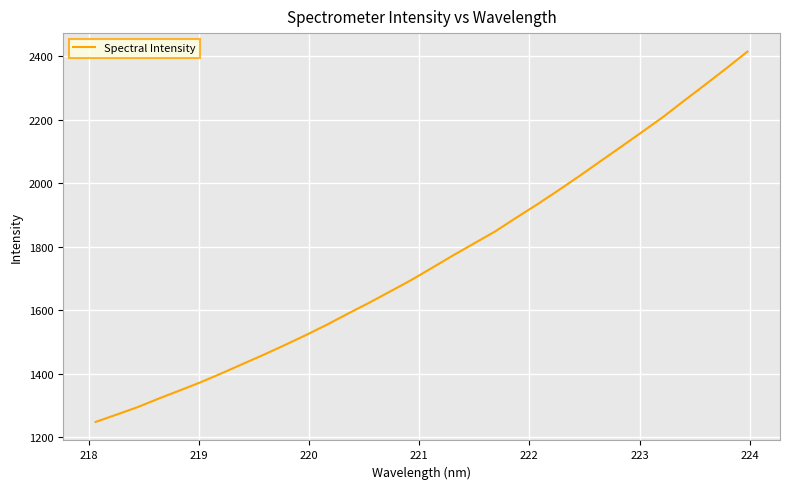

What is the smallest value displayed?

1248.3